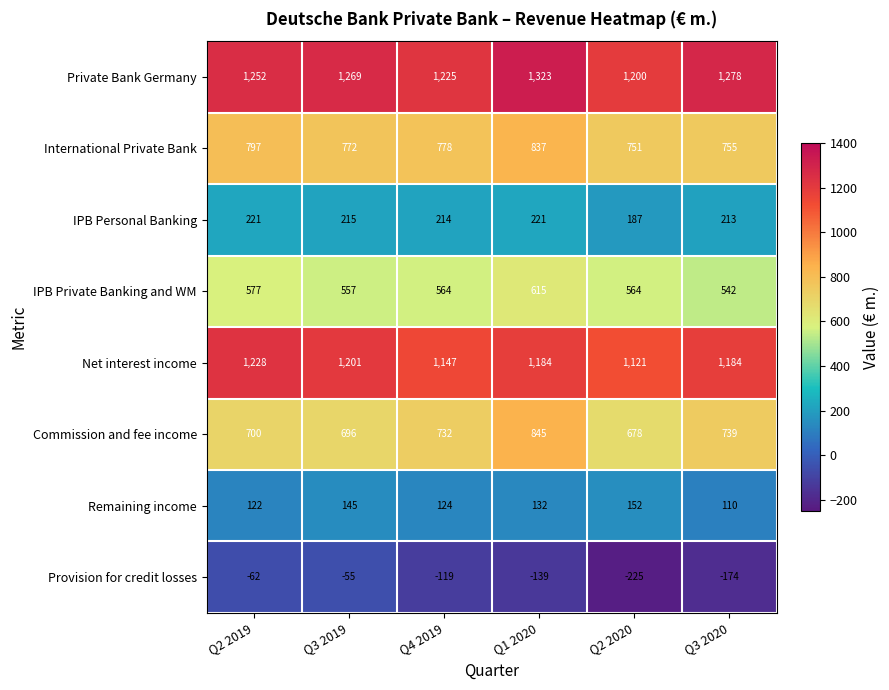

How many values in the Remaining income series are below 132?

3